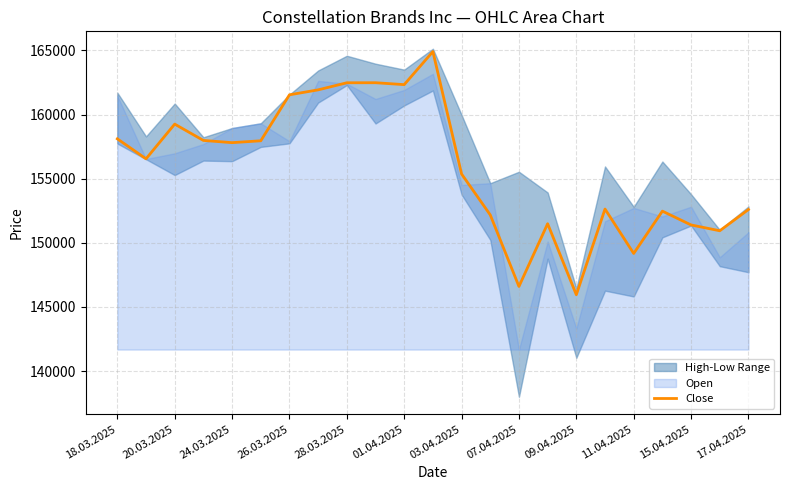

What is the value of the 7th point from the left?

161535